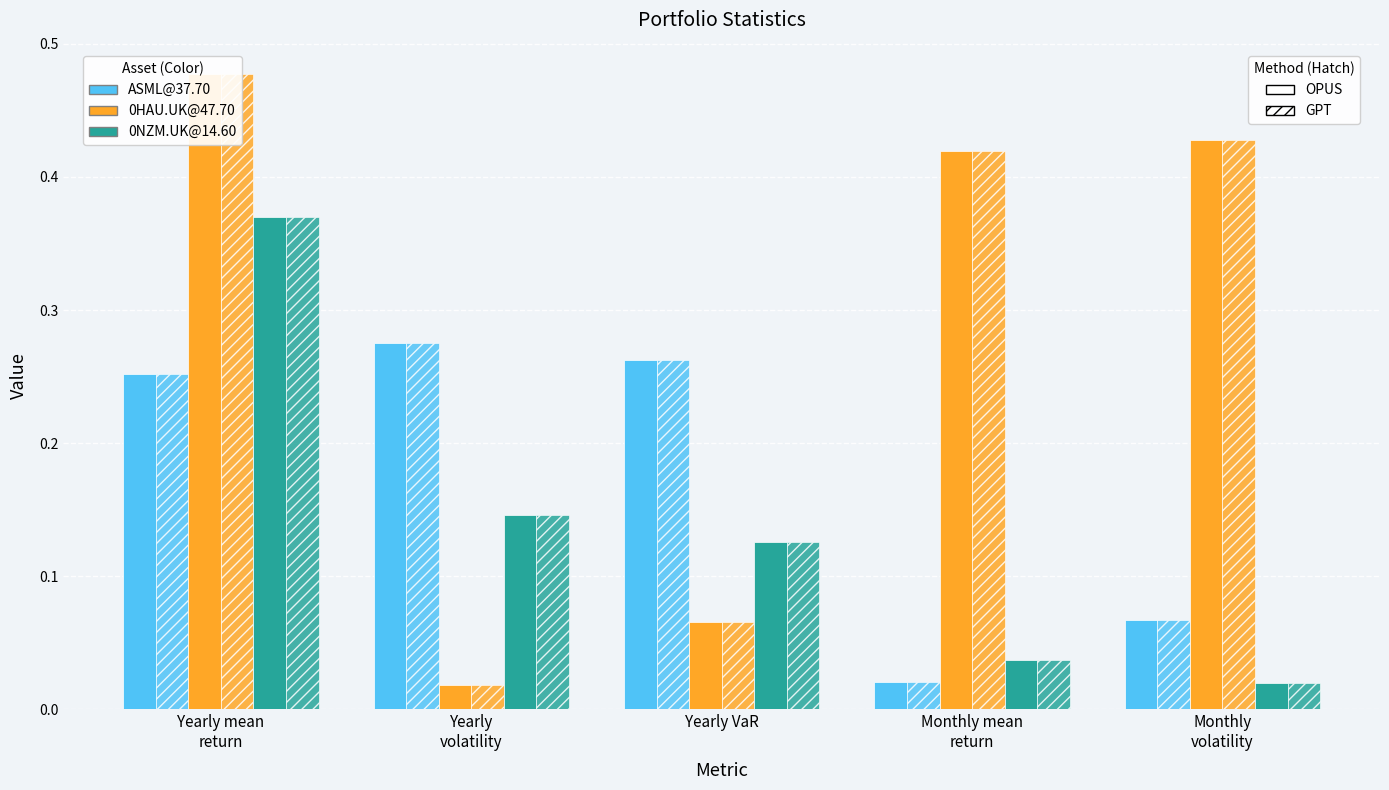

Count the number of categories in the chart.

5